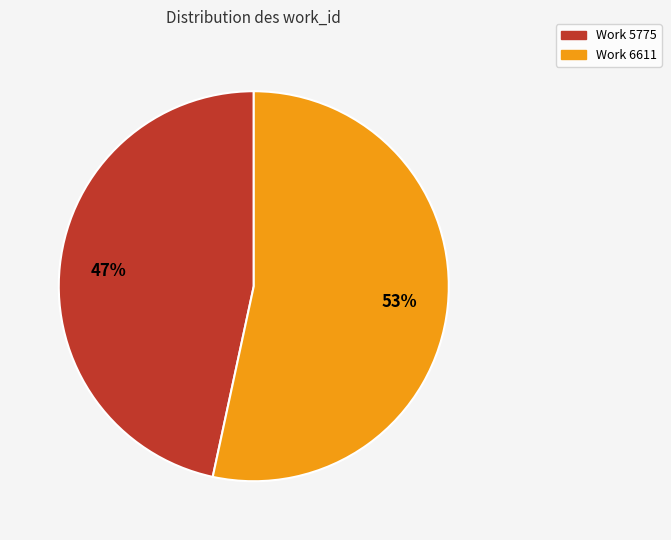

To the nearest percent, what is the combined percentage of Work 6611 and Work 5775?

100%